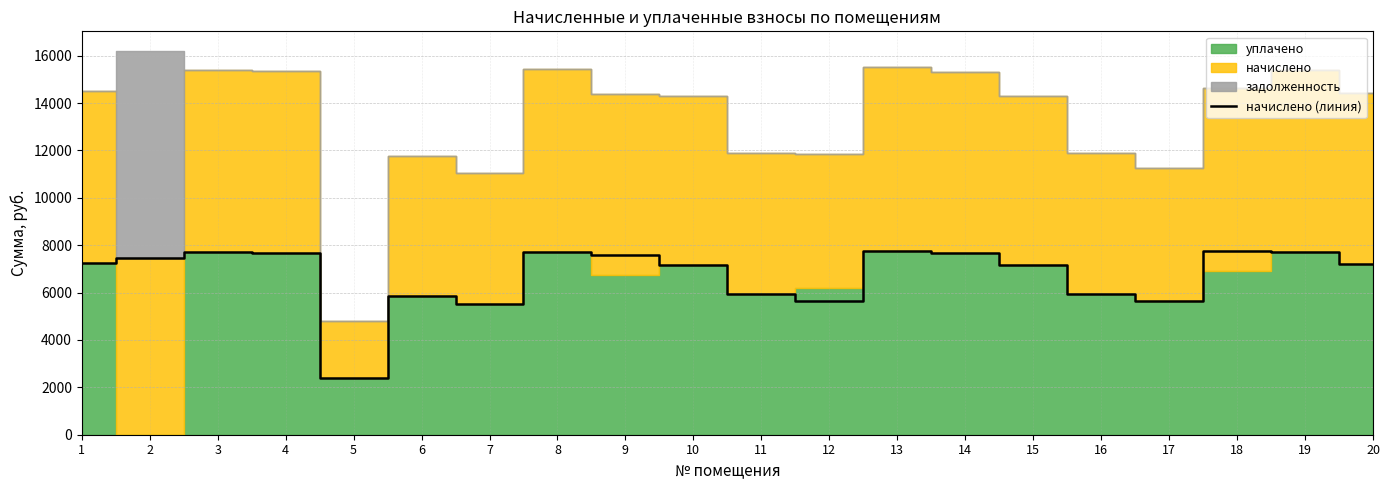

What is the change in value from 5 to 6?

+3471.4